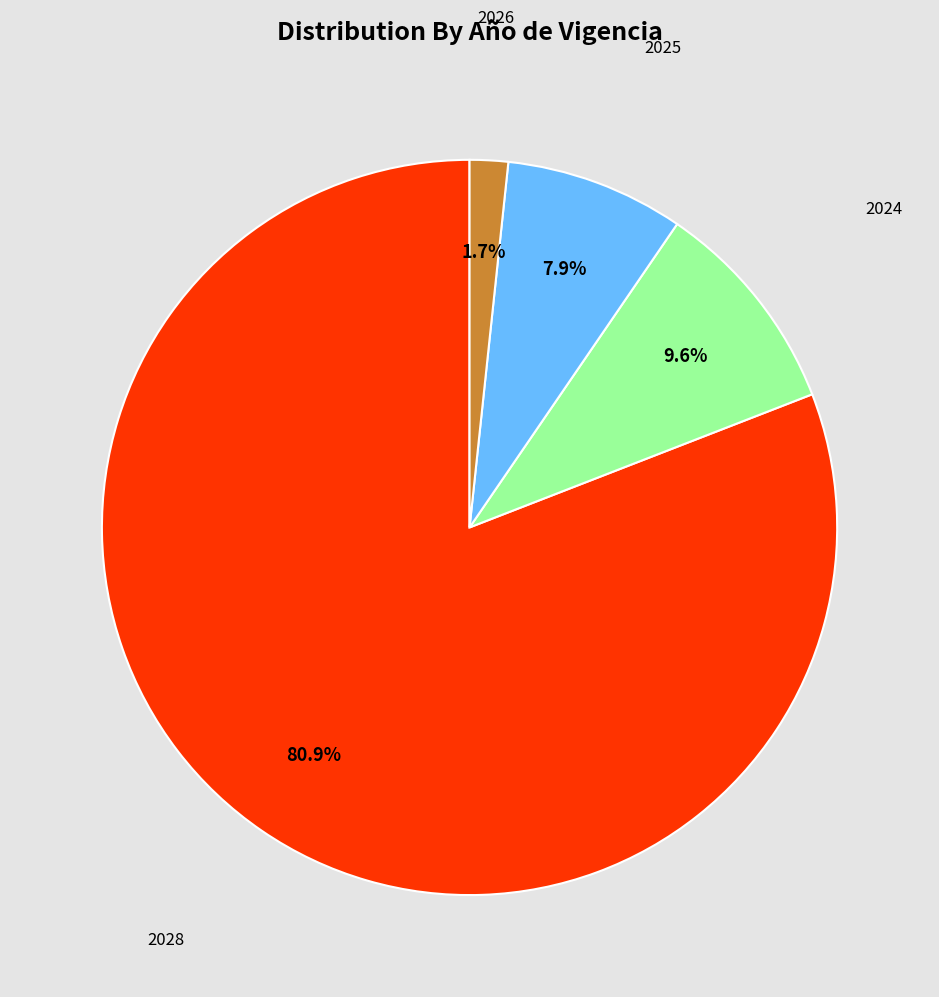

Is there a majority slice in this chart?

Yes